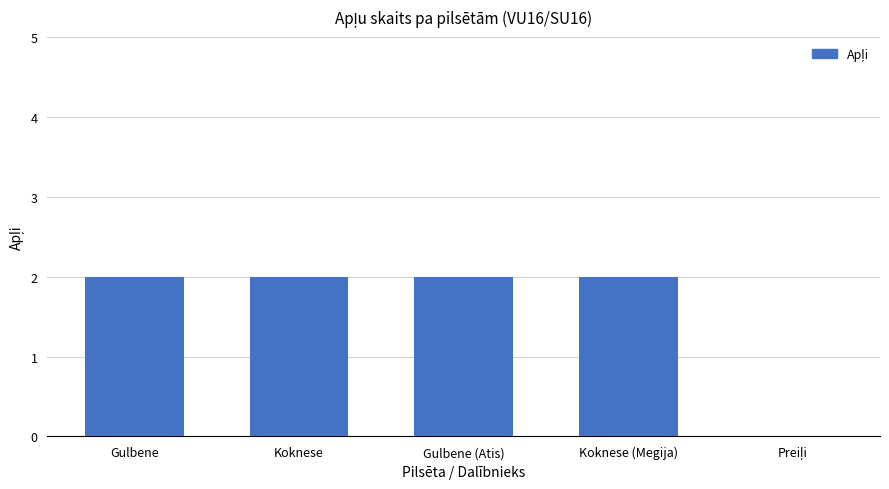

What is the ratio of the value at Gulbene (Atis) to the value at Koknese?

1.0